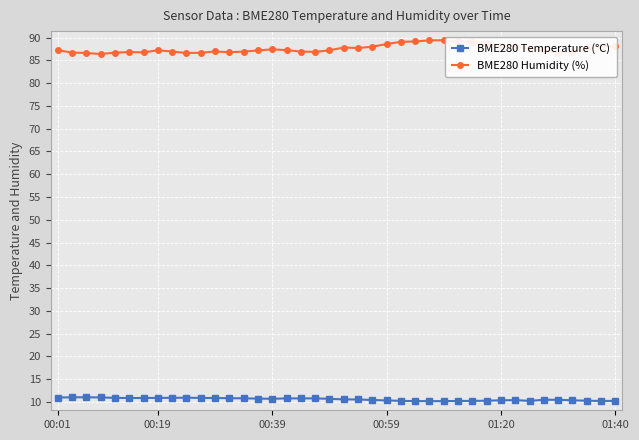

At how many categories does at least one series exceed 70?

40